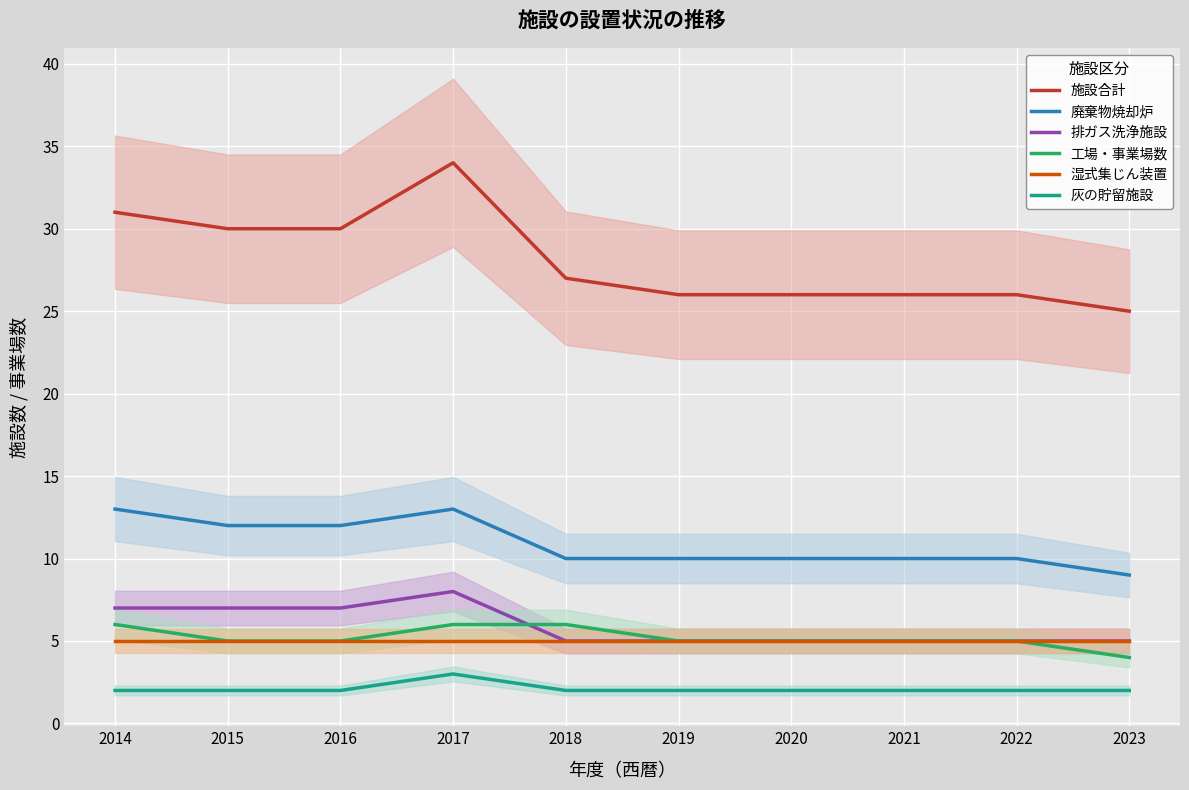

What are all the series names shown in the legend?

施設合計, 廃棄物焼却炉, 排ガス洗浄施設, 工場・事業場数, 湿式集じん装置, 灰の貯留施設